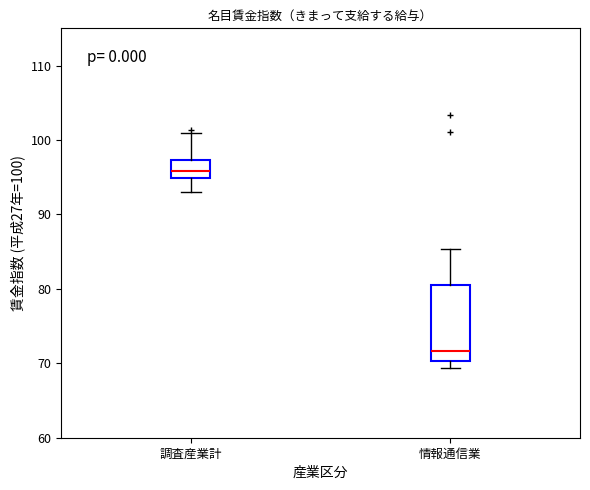

Which box is the tallest, from its lower edge to its upper edge?

情報通信業